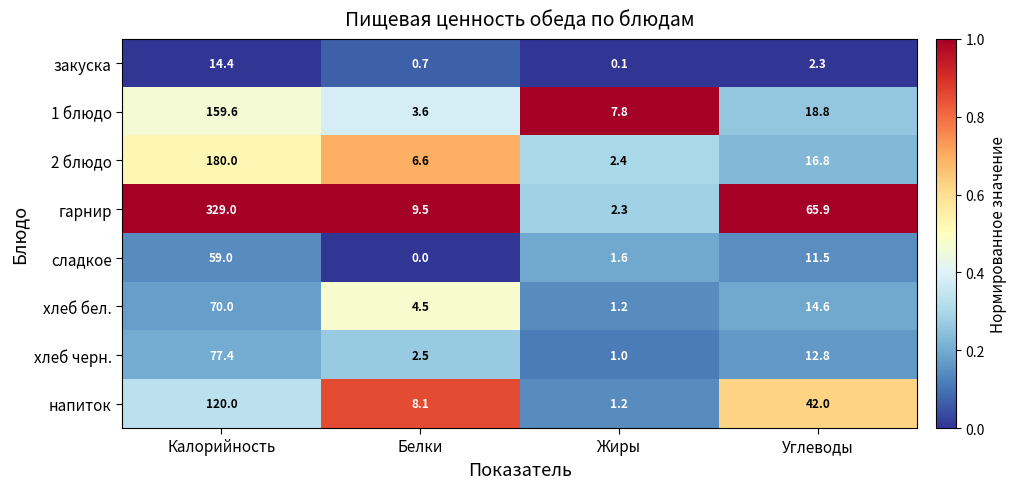

What is the approximate value of 2 блюдо at Калорийность?

180.0